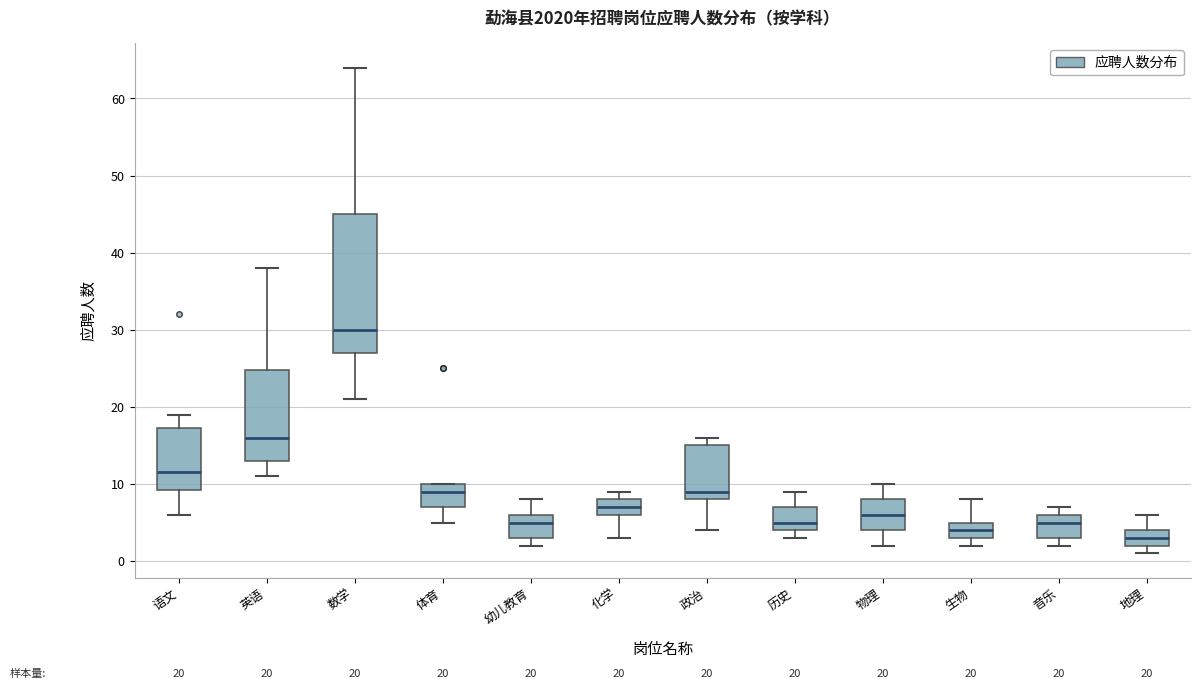

Which box has the lowest median line?

地理